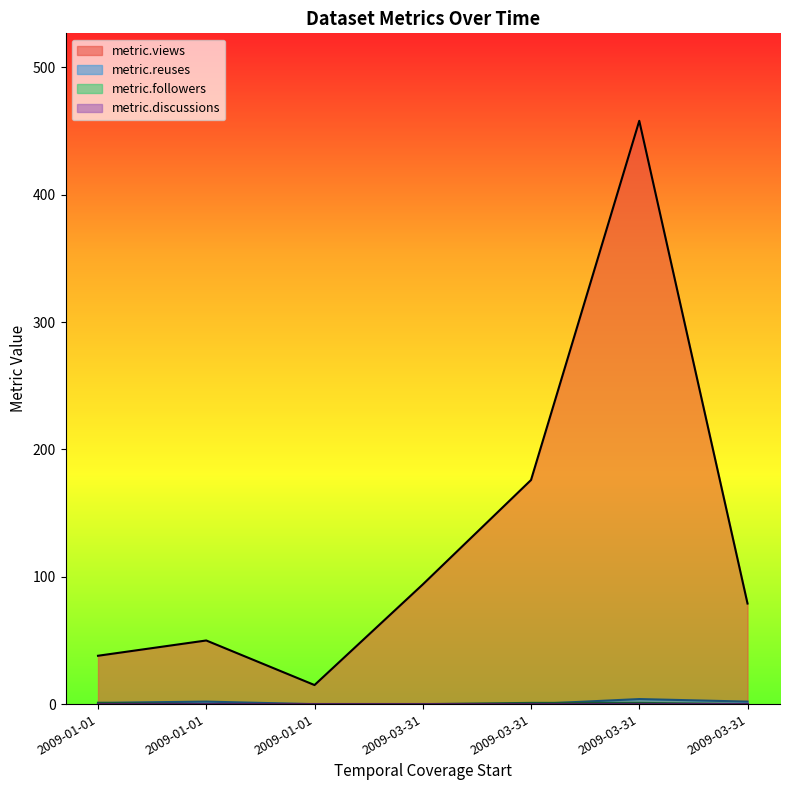

True or false: metric.followers has a value of 1 at 2009-03-31.

True